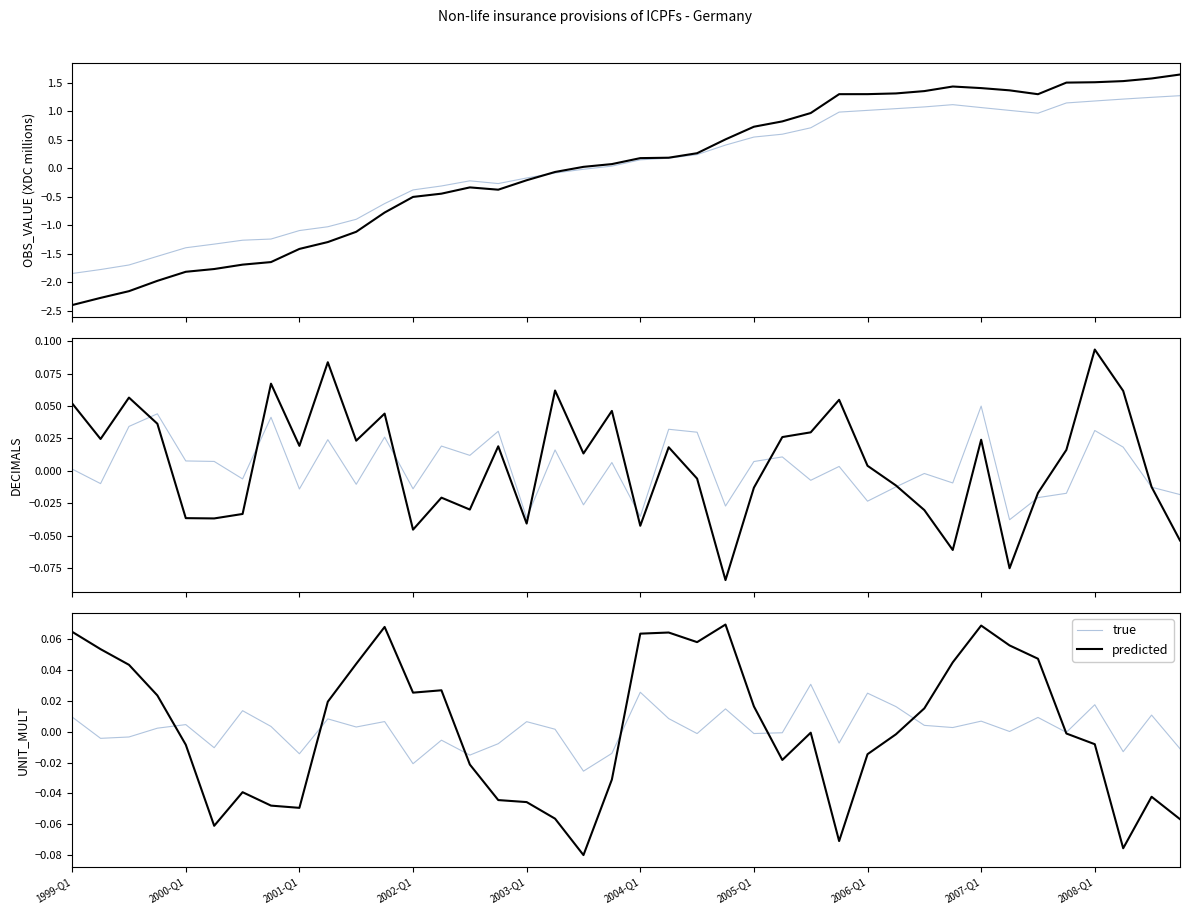

How many interior local peaks does the true series have?

14